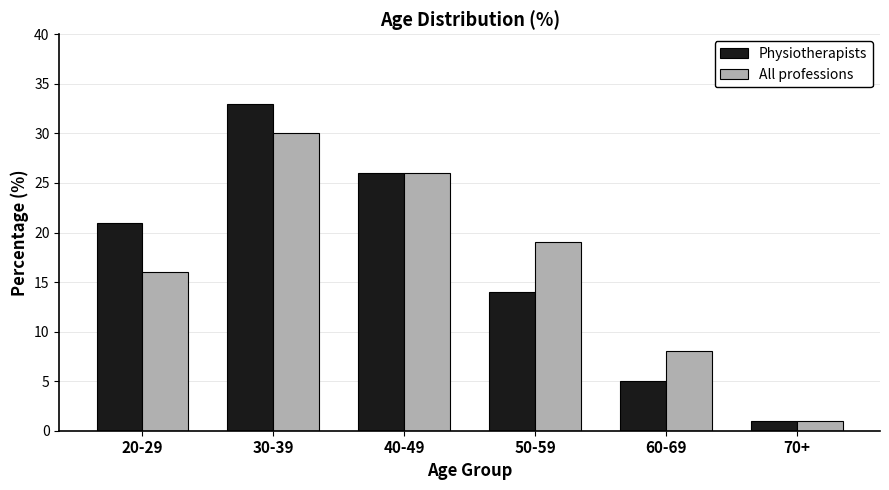

How many bars are there in total?

12